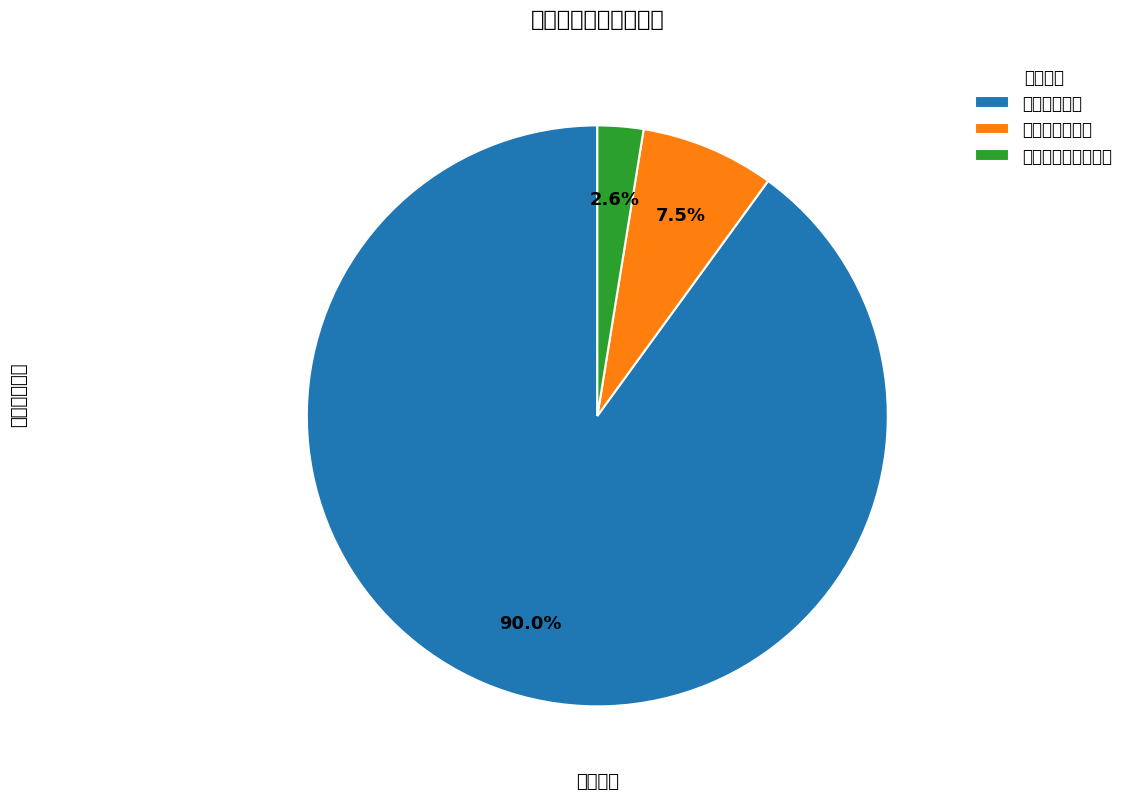

What percentage is the 工资福利支出 slice, to the nearest percent?

90%